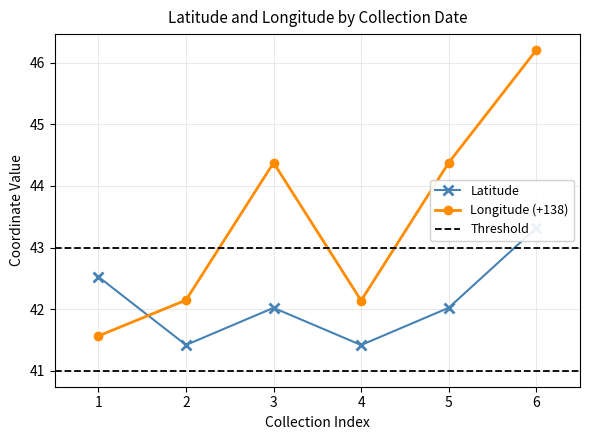

How many data points in Latitude are less than 42?

2